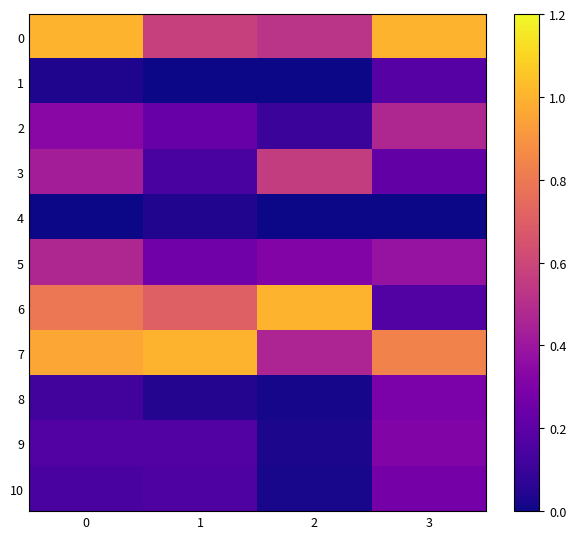

Which series has the widest spread of values?

6